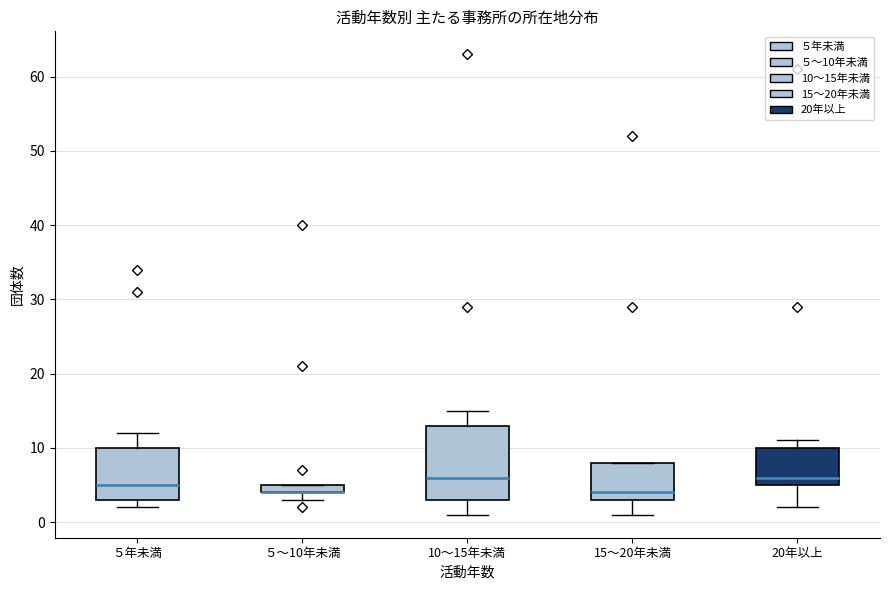

Where is the lower edge of the box for ５～10年未満 on the y-axis? The values are not printed on the chart, so give them approximately, as read against the axis.

4